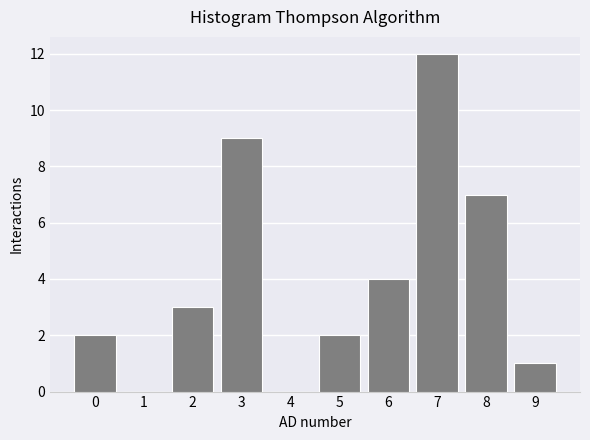

Reading right to left, extract all data points from this chart.

9=1	8=7	7=12	6=4	5=2	4=0	3=9	2=3	1=0	0=2